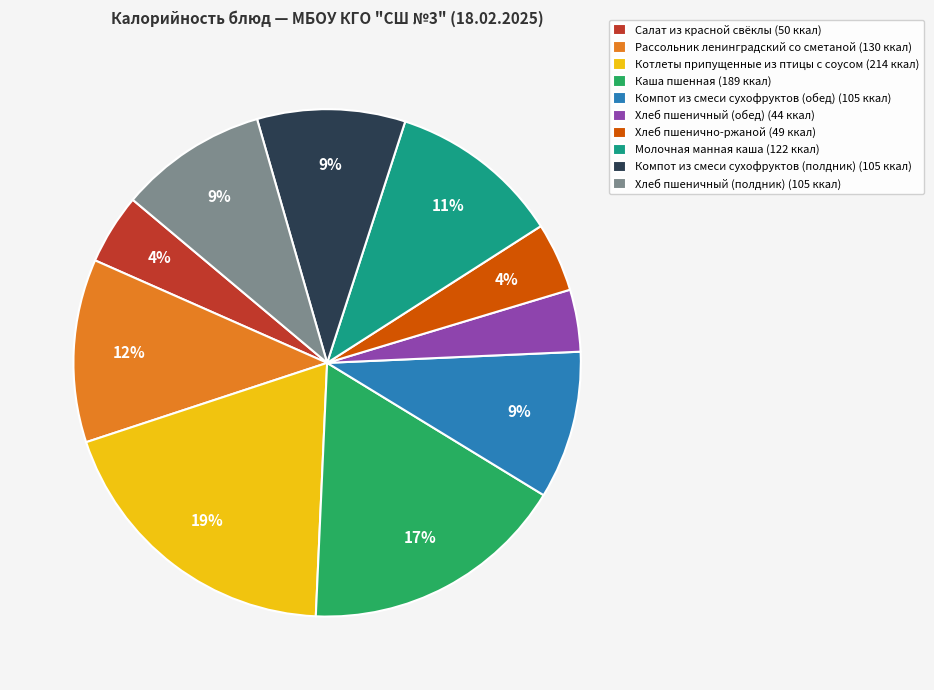

Is there a majority slice in this chart?

No